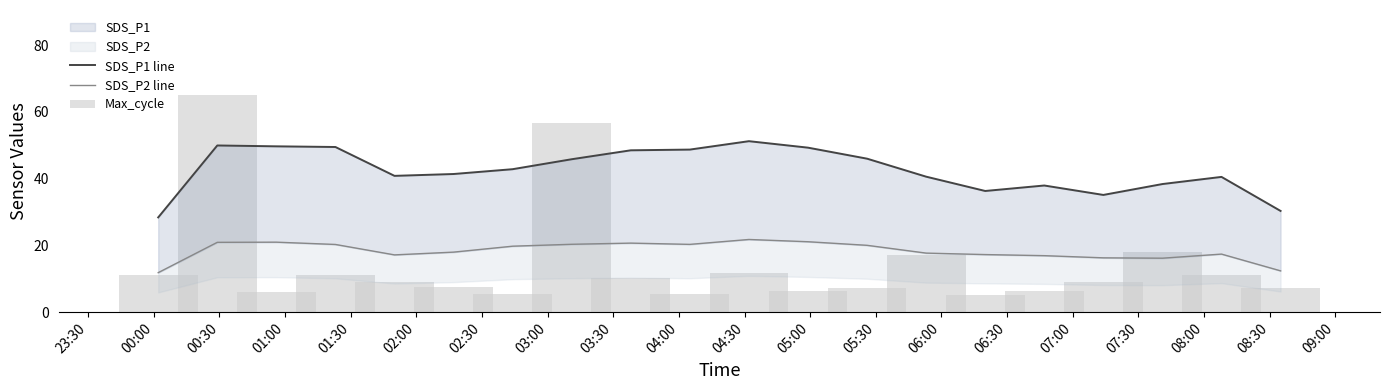

What is the difference between the SDS_P2 line values at 06:30 and 02:30?

2.5